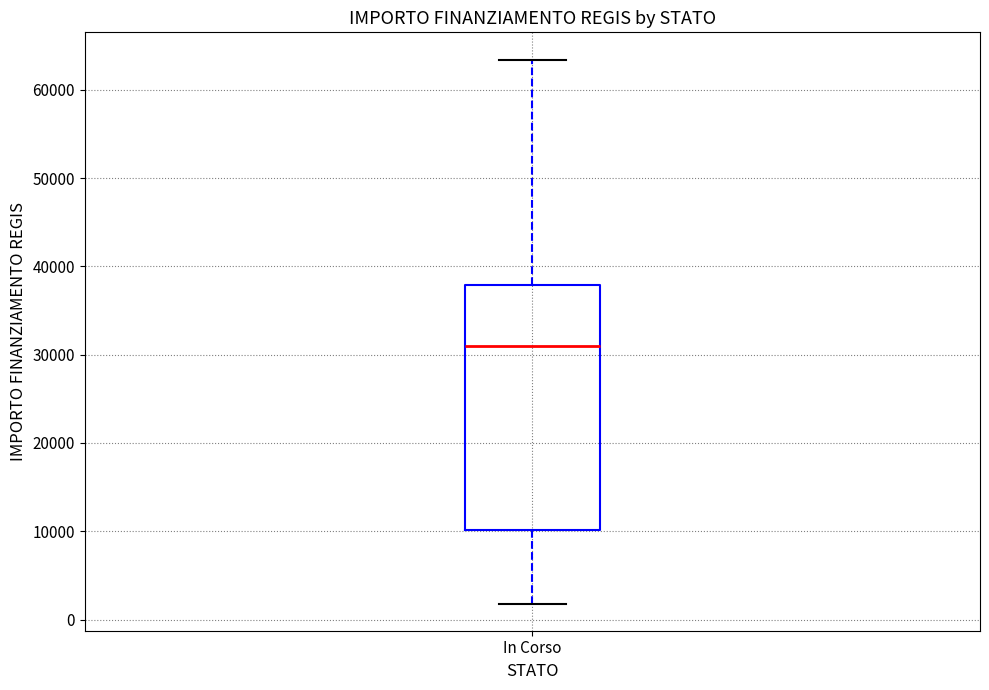

Read this box plot against the y-axis: the position of the median line, the range covered by the box, and the ends of both whiskers. The values are not printed on the chart, so give them approximately, as read against the axis.

median 31000, box 10000 to 38000, whiskers 2000 to 63000